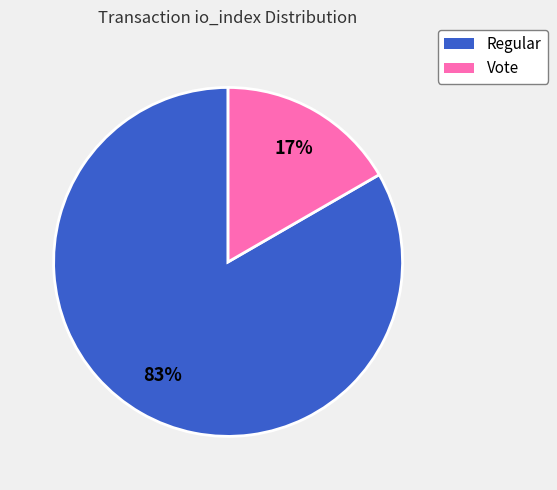

To the nearest percent, what is the average slice percentage?

50%